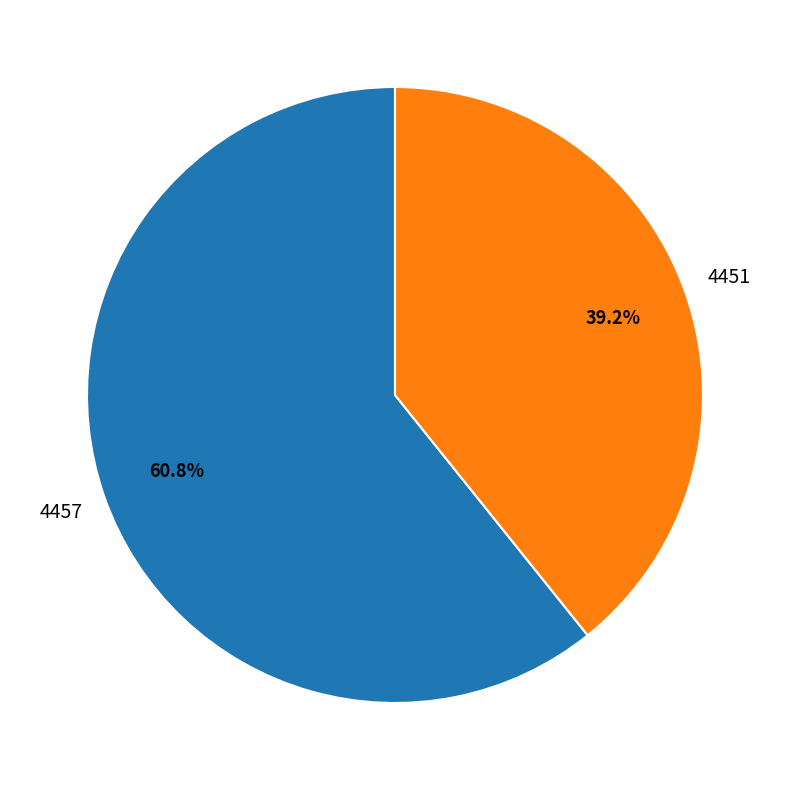

Combined, do 4457 and 4451 account for over 50%?

Yes